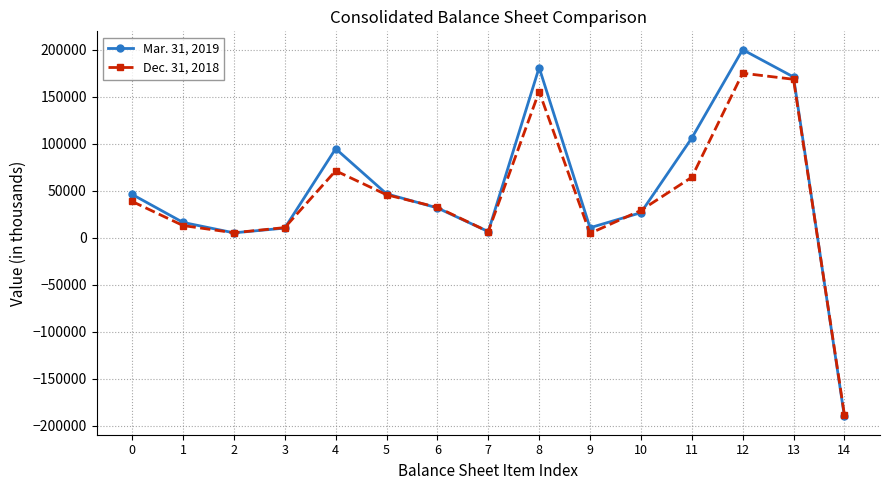

Which series changed the most between 1 and 13?

Dec. 31, 2018